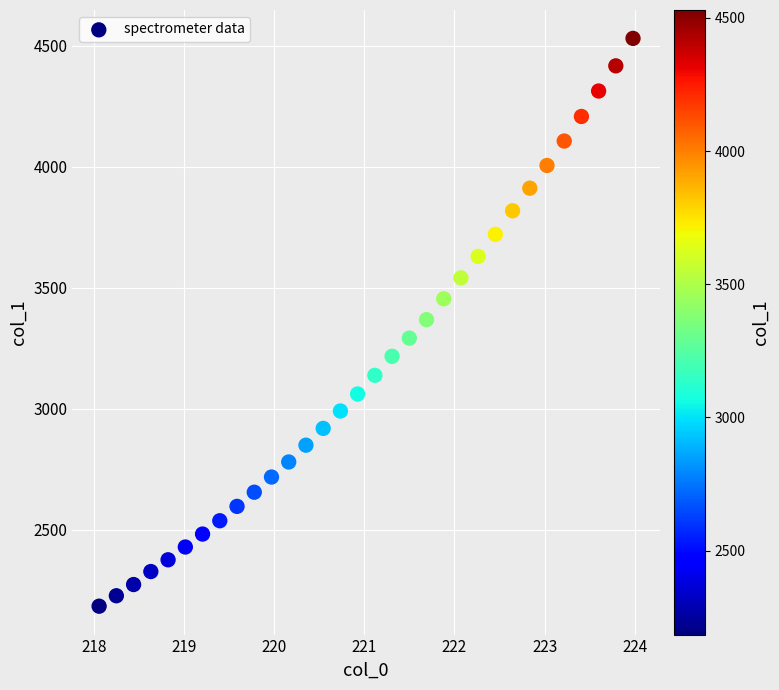

What is the range of Y values (max minus min)?

2345.1